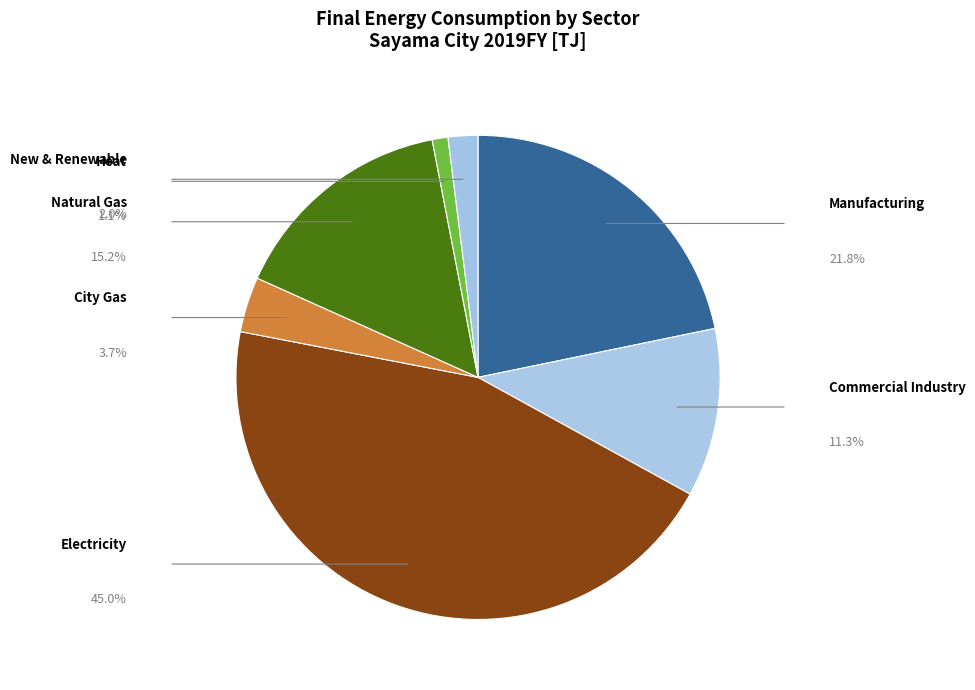

What is the change in value from Commercial Industry to Heat?

-836.6